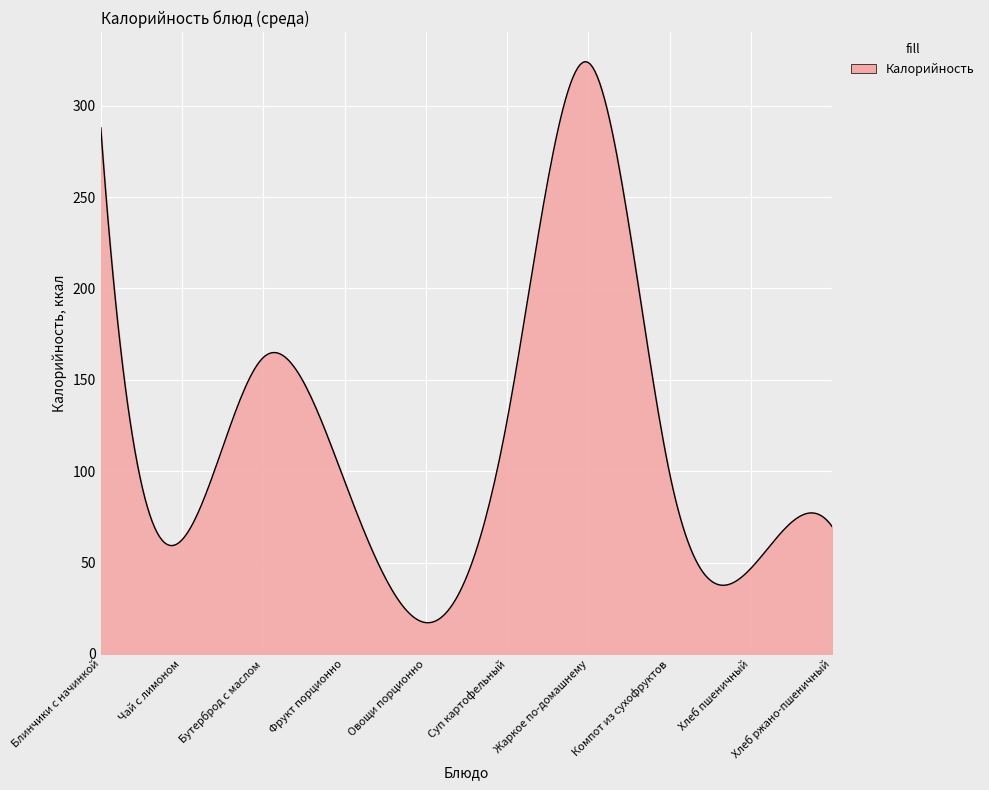

What is the maximum value shown in the chart?

324.1